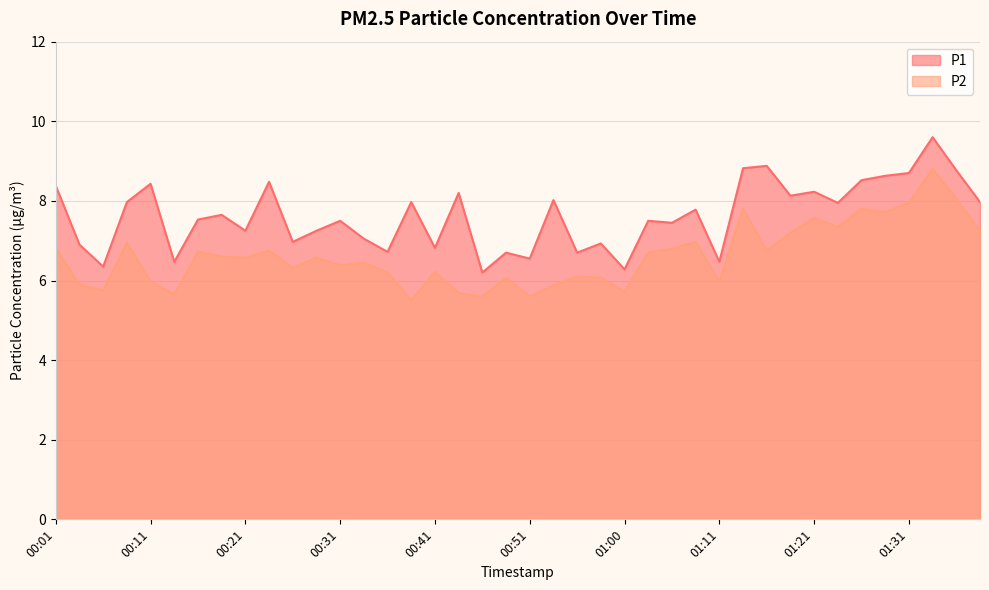

The P2 series shows 10.1 at 00:58. True or false?

False